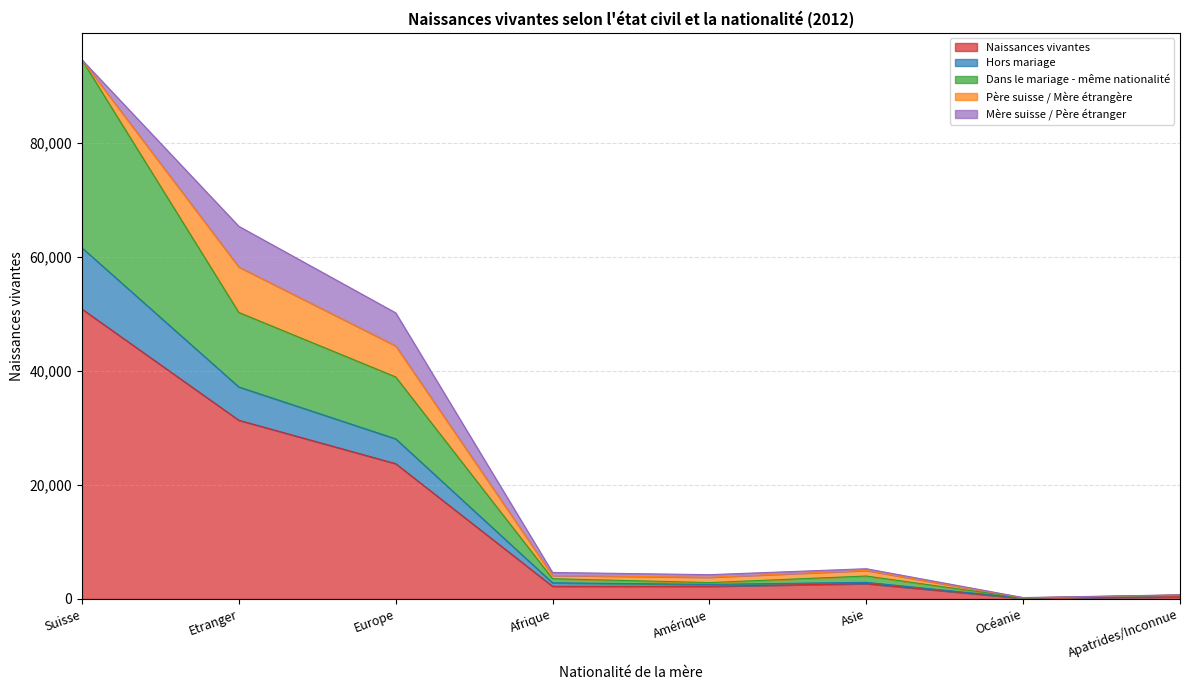

True or false: Naissances vivantes and Hors mariage intersect in this chart.

False